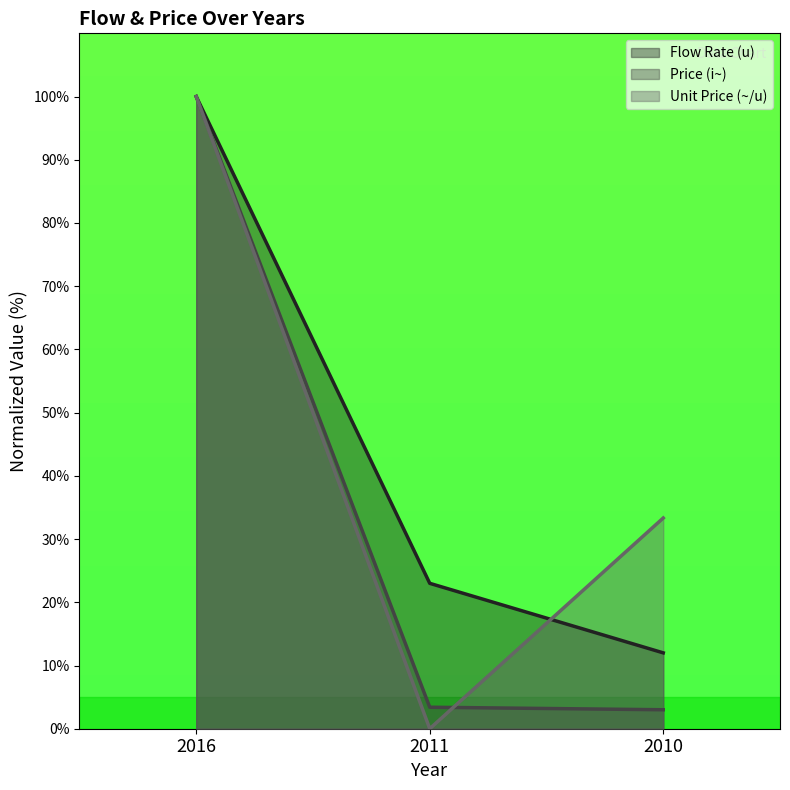

What are all the series names shown in the legend?

Flow Rate (u), Price (i~), Unit Price (~/u)